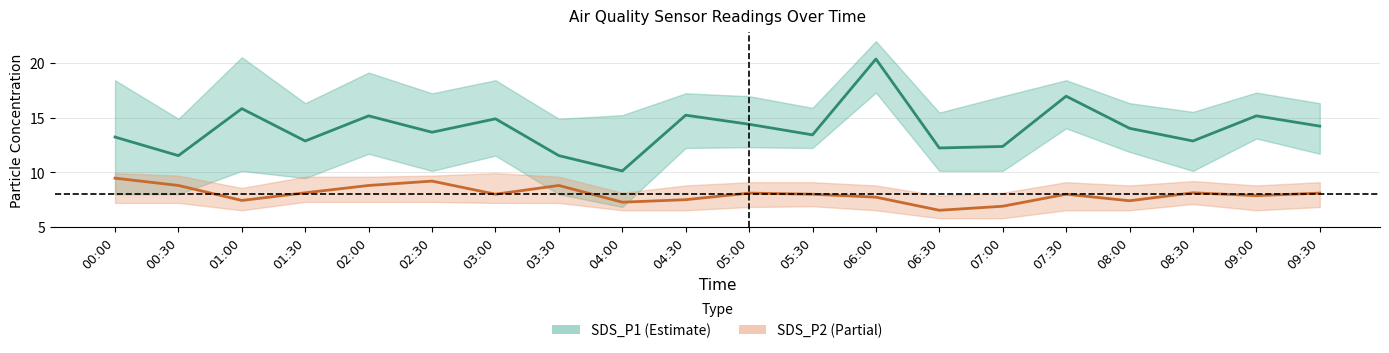

Reading left to right, what are all the values shown in this chart?

SDS_P1: 13.2	11.5	15.8	12.9	15.2	13.7	14.9	11.5	10.1	15.2	14.4	13.4	20.4	12.2	12.4	17.0	14.0	12.9	15.2	14.2
SDS_P2: 9.5	8.8	7.4	8.1	8.8	9.2	8.0	8.8	7.3	7.5	8.1	8.0	7.7	6.5	6.9	8.0	7.4	8.1	7.9	8.1